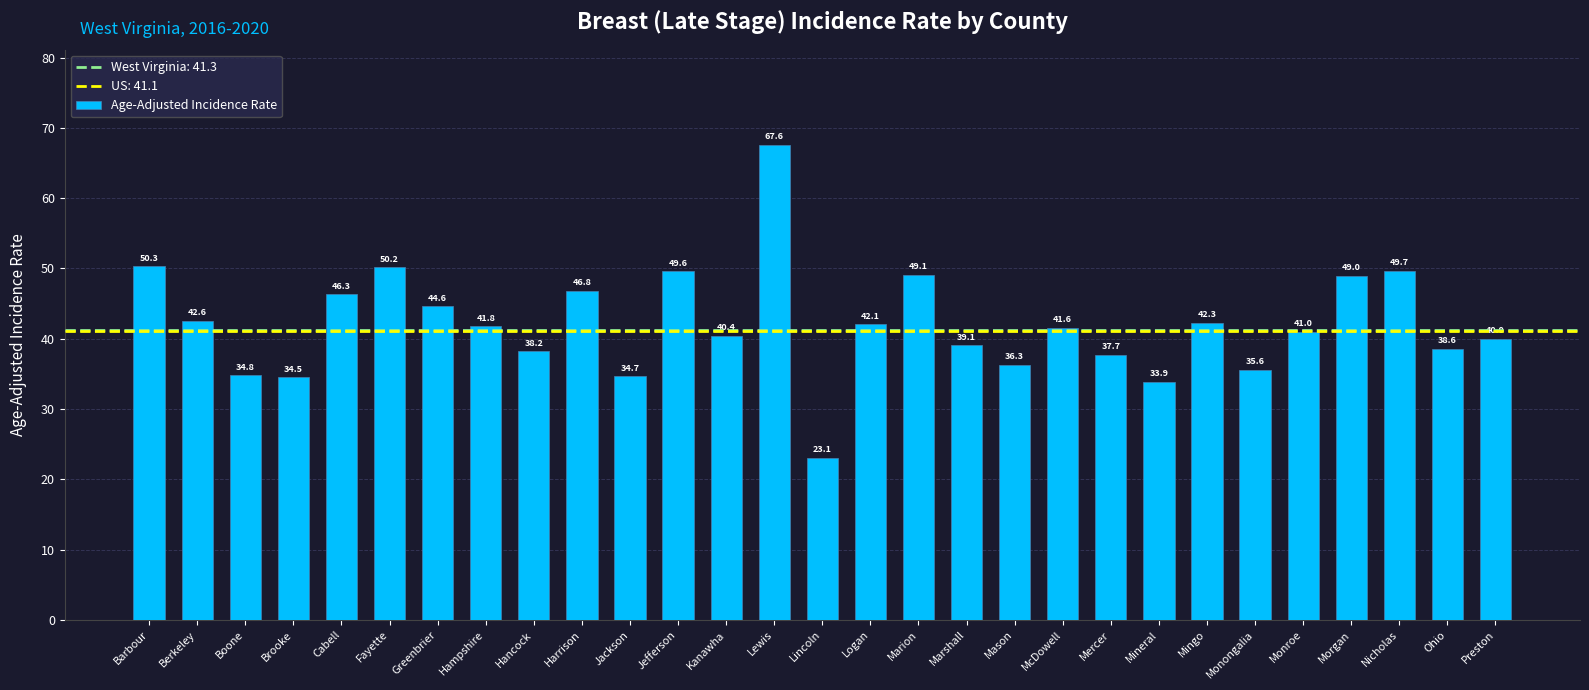

Which has a higher value, Fayette or Mineral?

Fayette